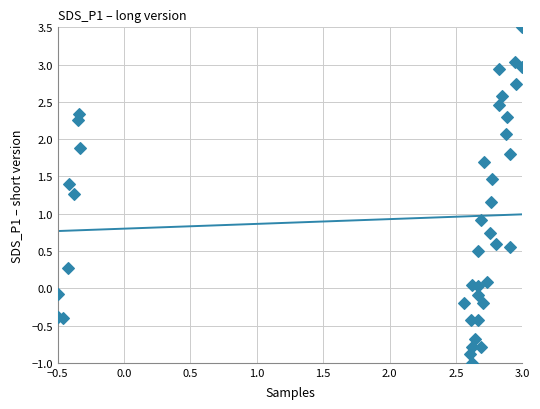

What Y value in the scatter plot is closest to 1?

0.9